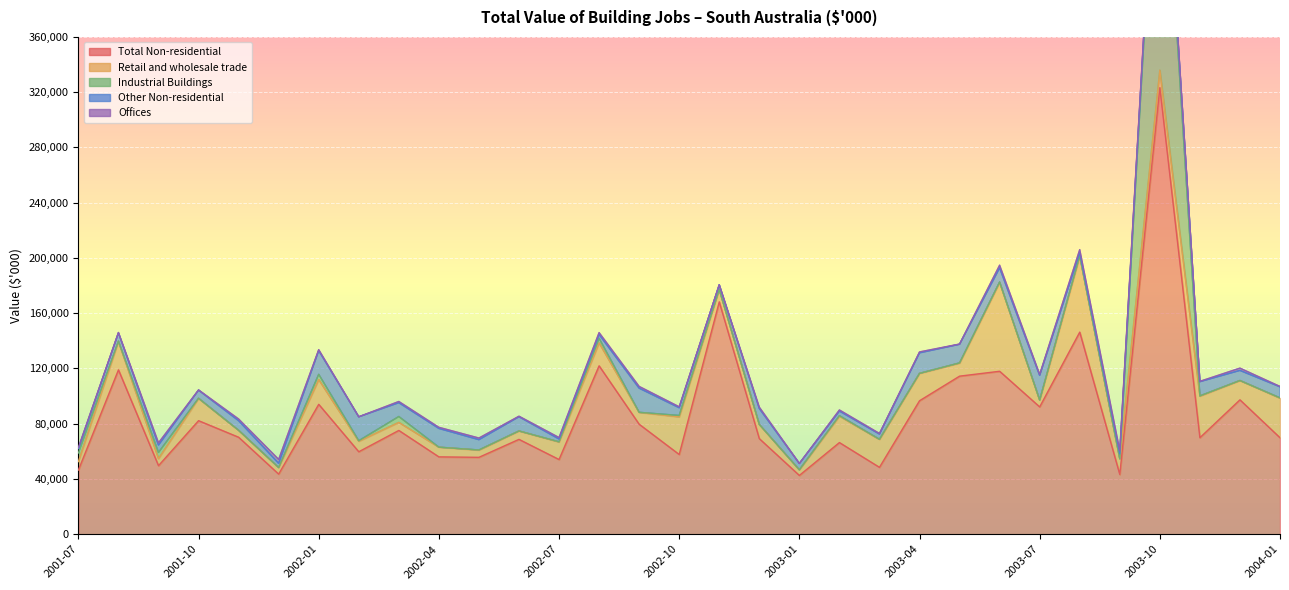

Which series has the largest total across all categories?

Total Non-residential